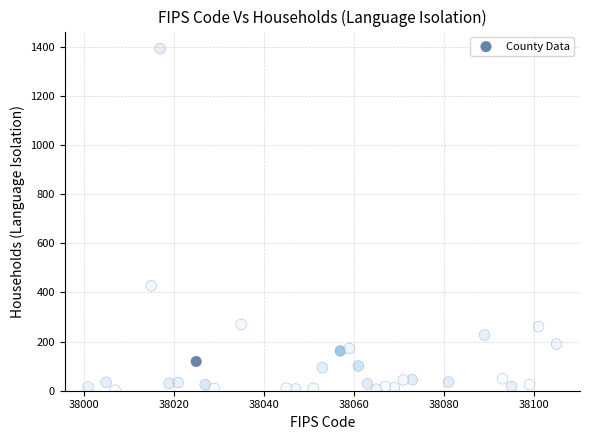

What is the range of Y values (max minus min)?

1391